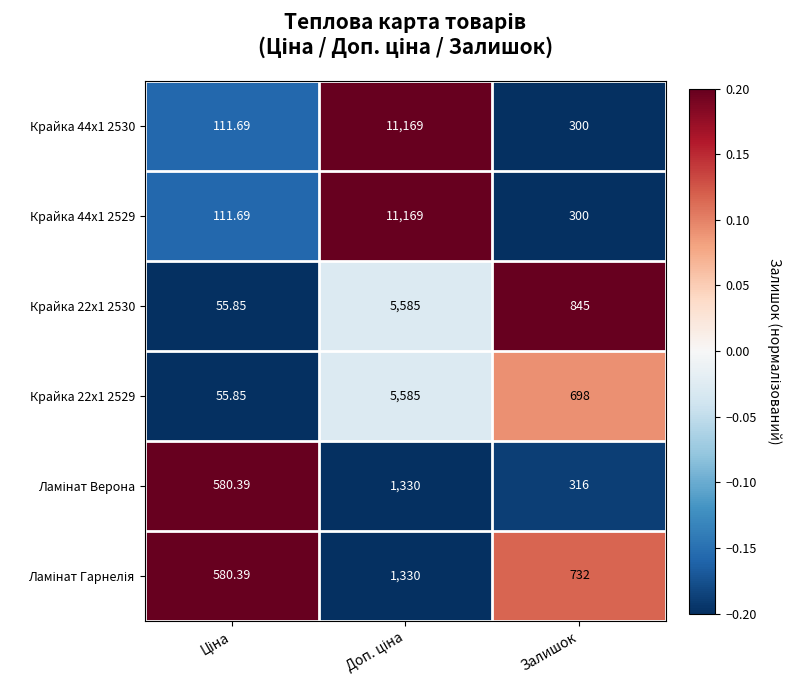

At which label is Крайка 44x1 2529 closest to 5640?

Залишок